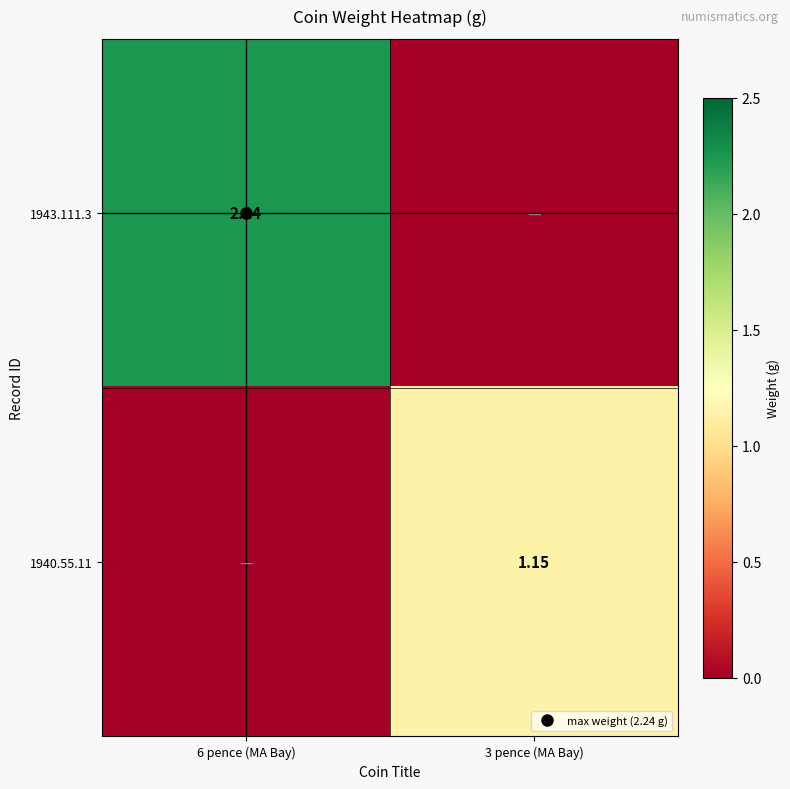

The value of 1940.55.11 at 6 pence (MA Bay) is 0.0. True or false?

True